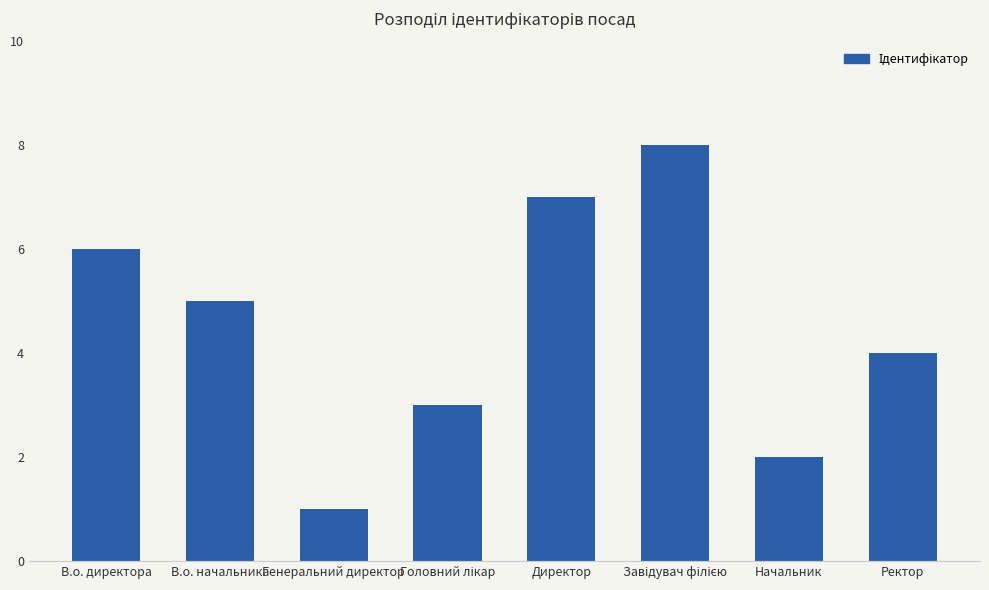

True or false: the data shows 3 at Начальник.

False